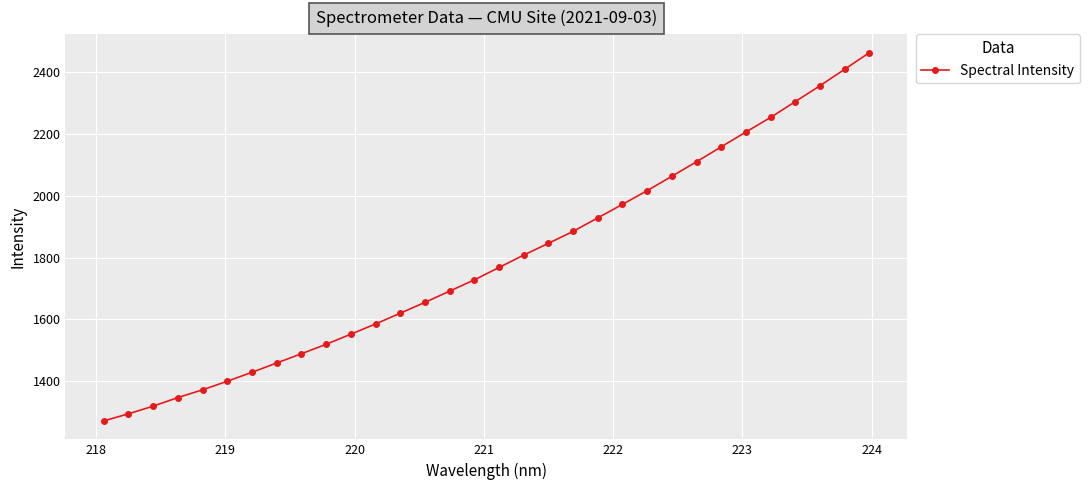

What is the sum of all values?

57275.5